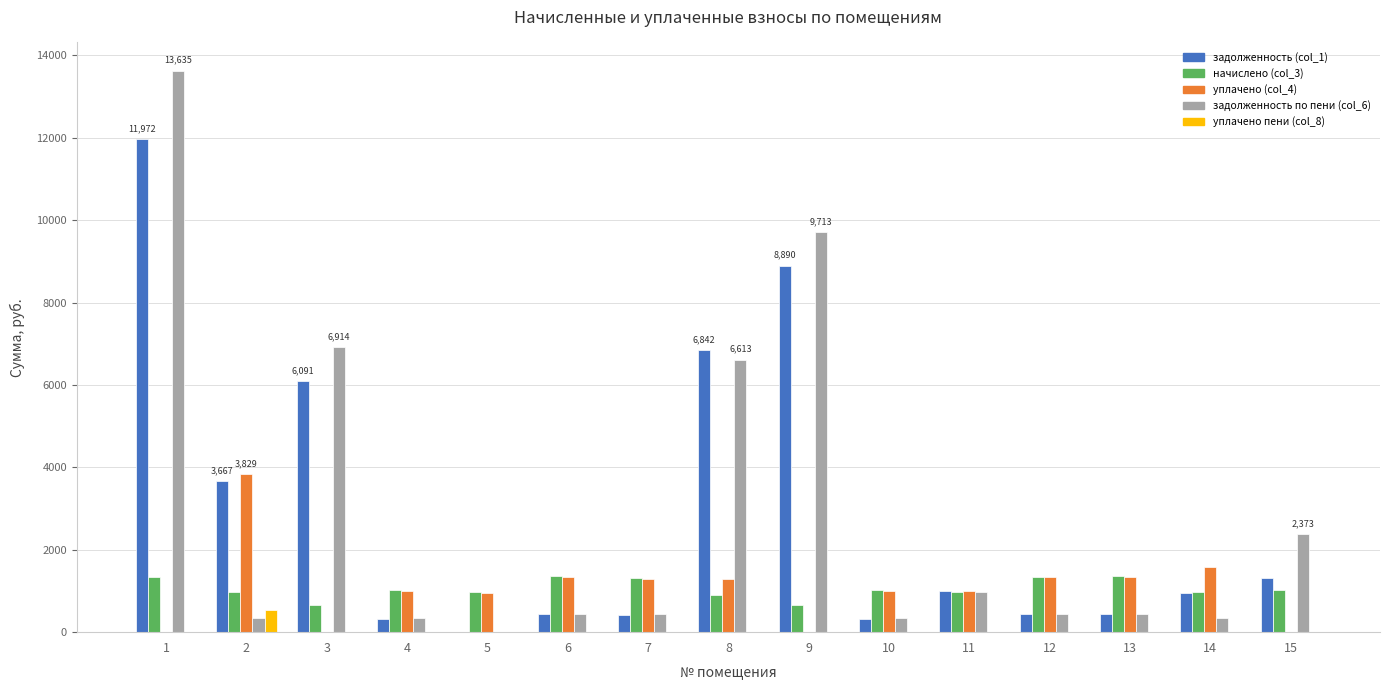

The value of начислено (col_3) at 1 is 457.3. True or false?

False